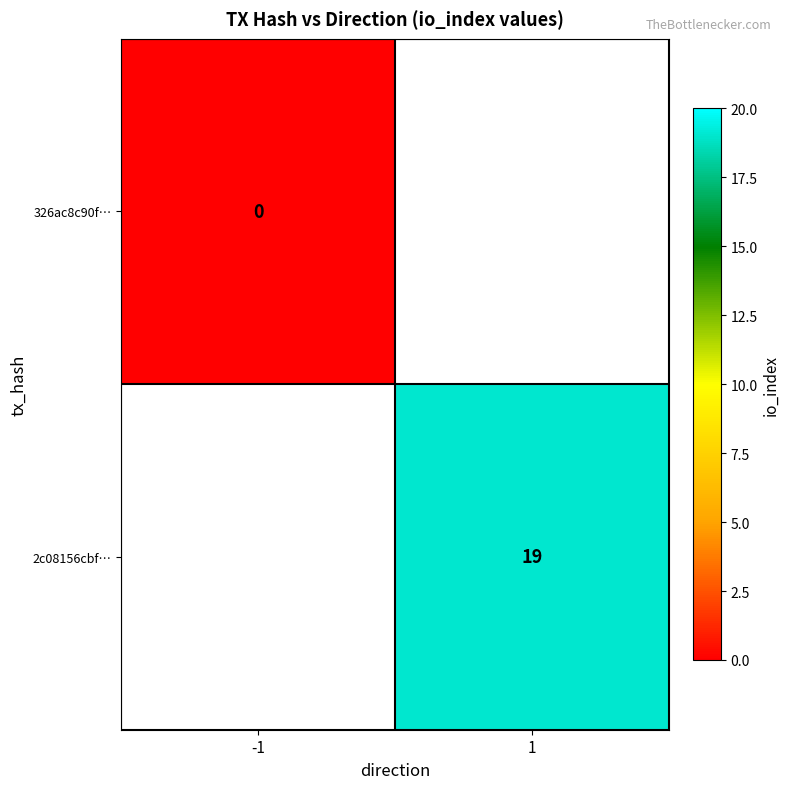

Which has a higher value, -1 or 1?

1